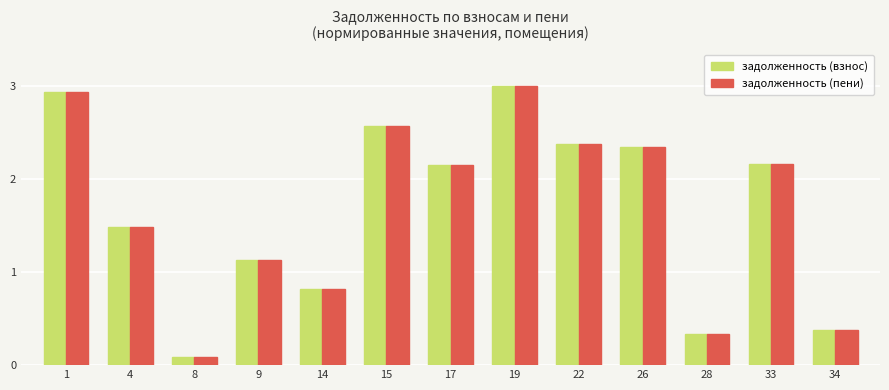

Is the value of задолженность (пени) at 8 greater than the value of задолженность (взнос) at 17?

No